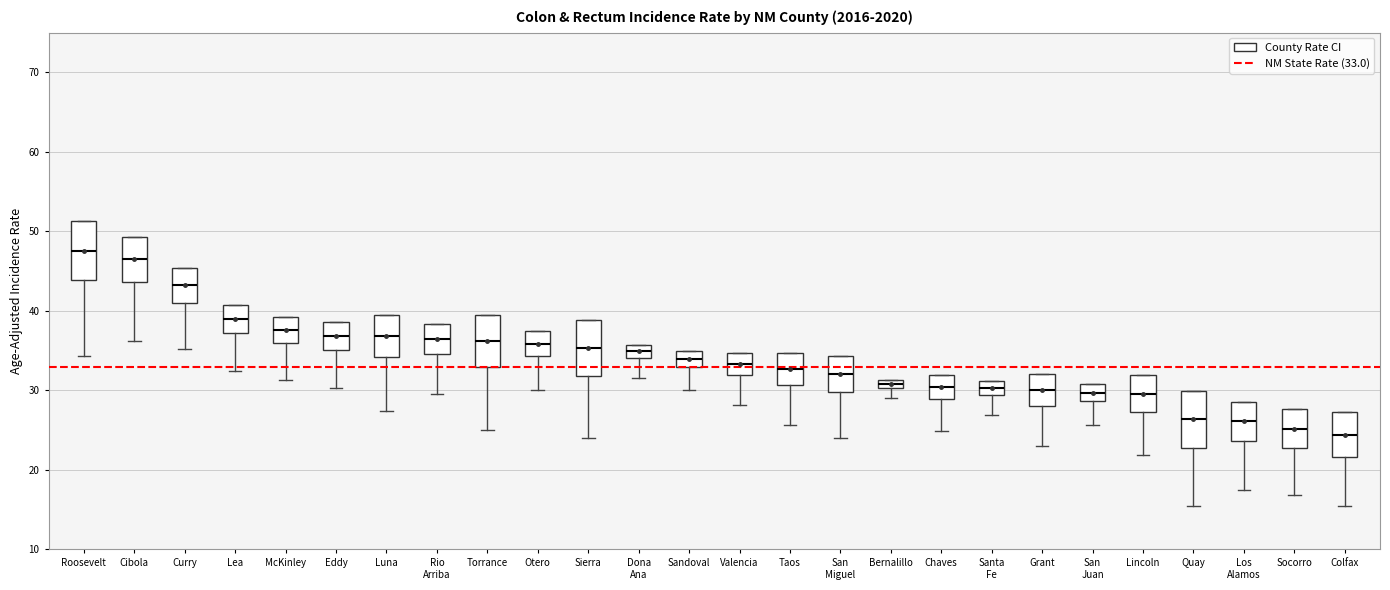

Where is the lower edge of the box for Grant on the y-axis? The values are not printed on the chart, so give them approximately, as read against the axis.

28